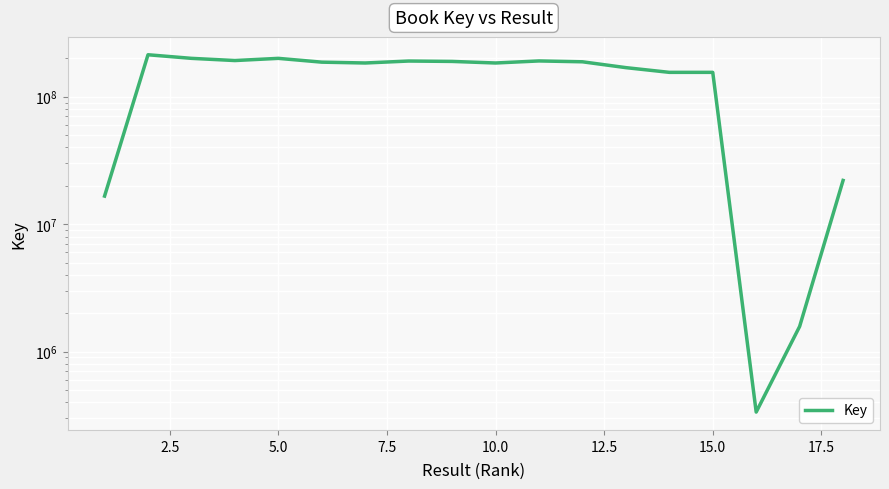

Count the number of categories in the chart.

18